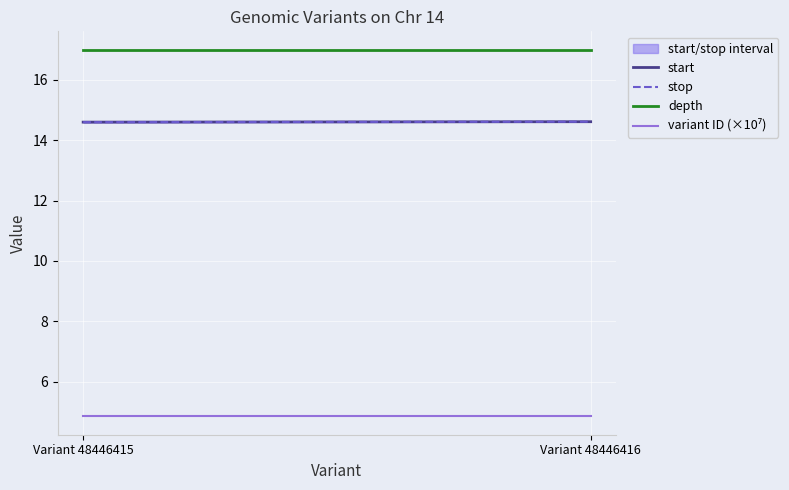

Does the chart display data point markers on the line(s)?

No